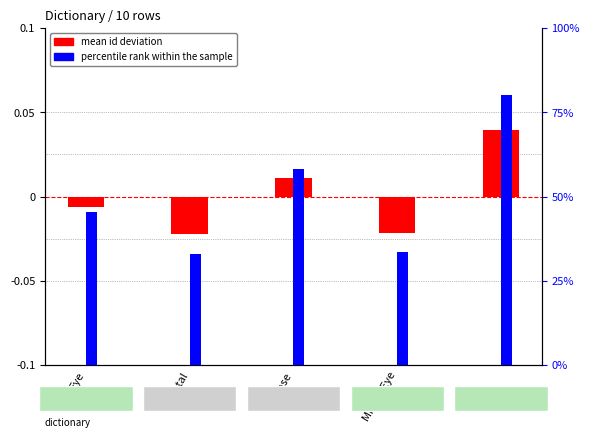

Which series has the largest range (max minus min)?

mean id deviation